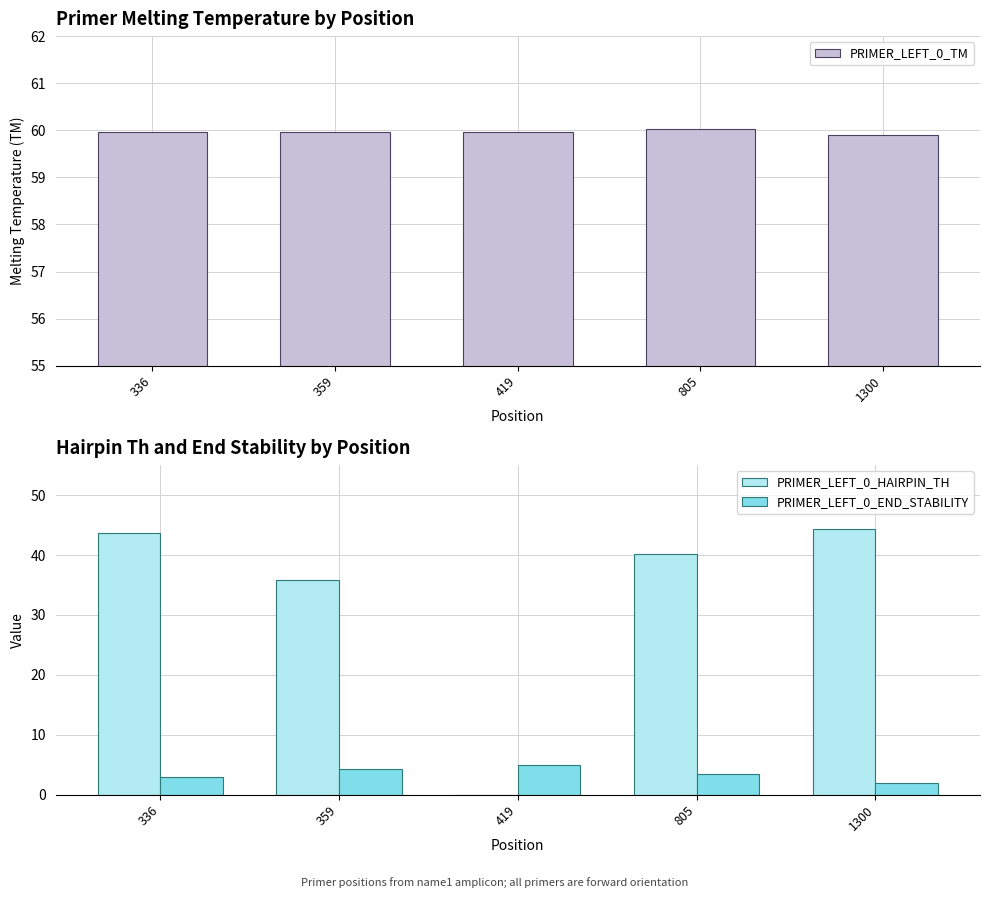

How many data points in PRIMER_LEFT_0_HAIRPIN_TH are less than 40?

2